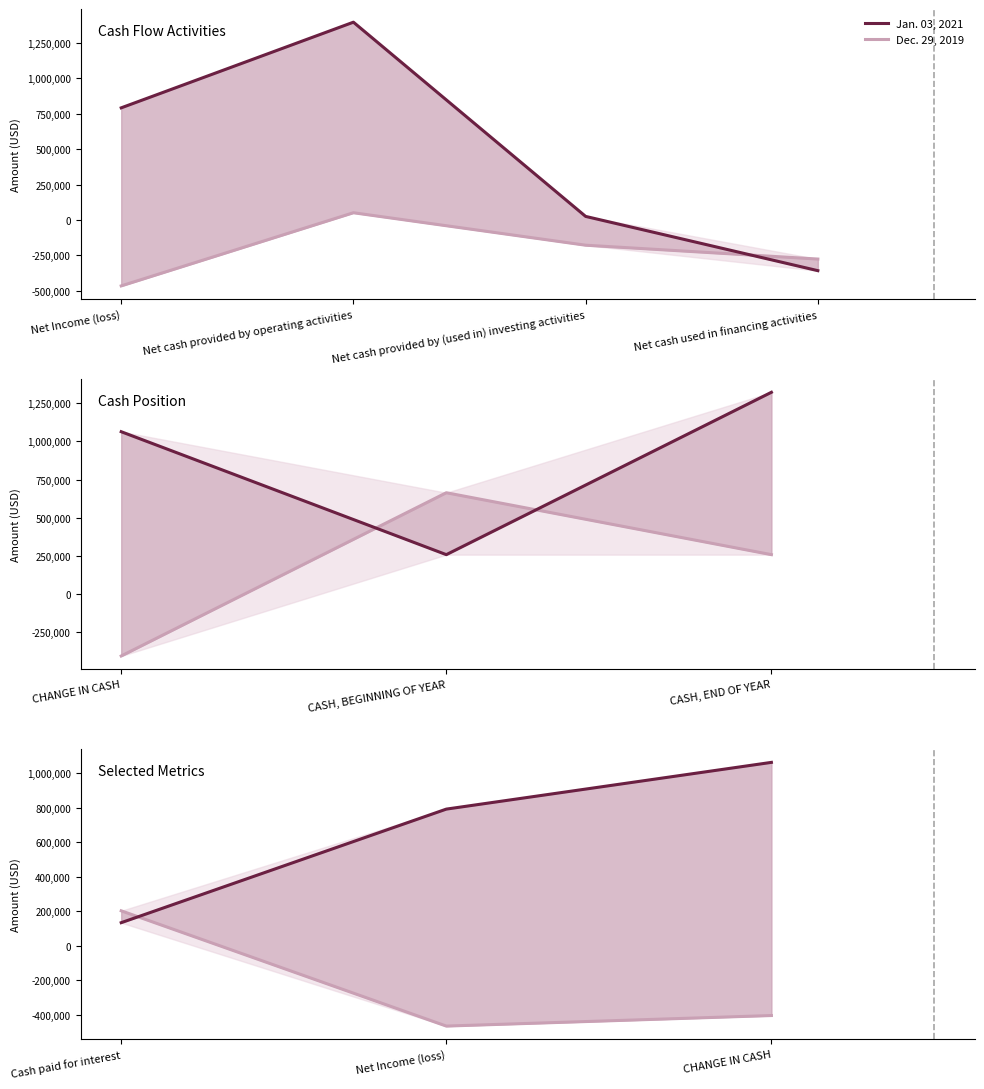

Which series has the largest total across all categories?

Jan. 03, 2021